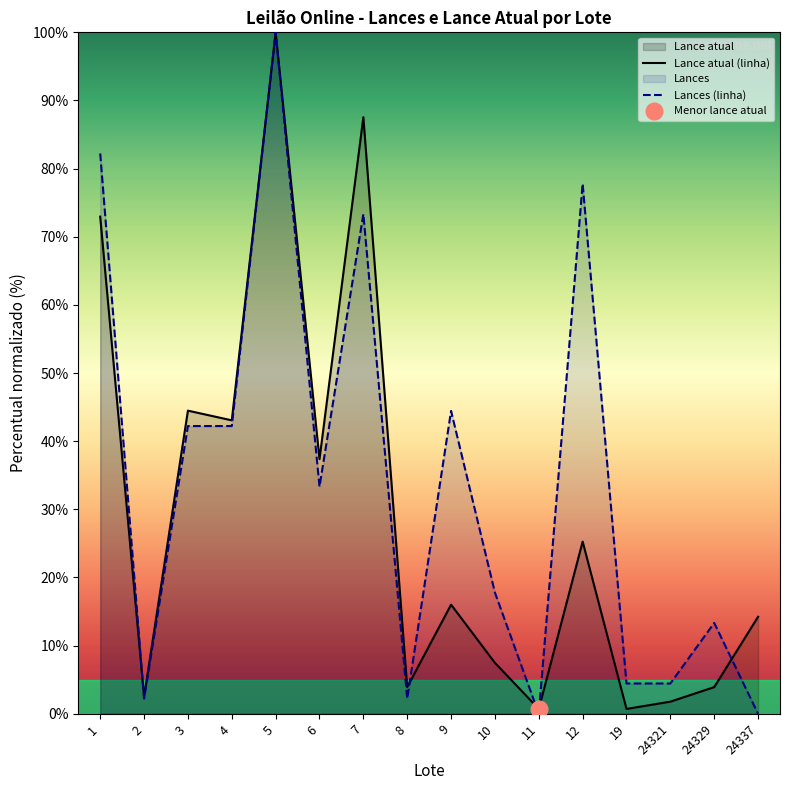

Where is the first local minimum for Lances?

2